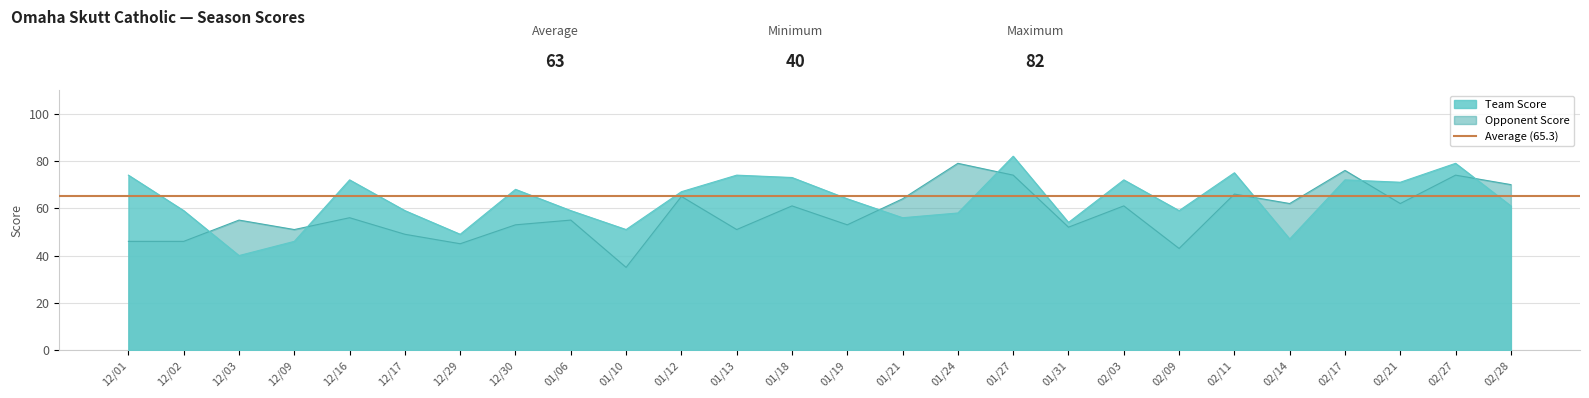

At which category does Team Score reach its first local valley?

12/03